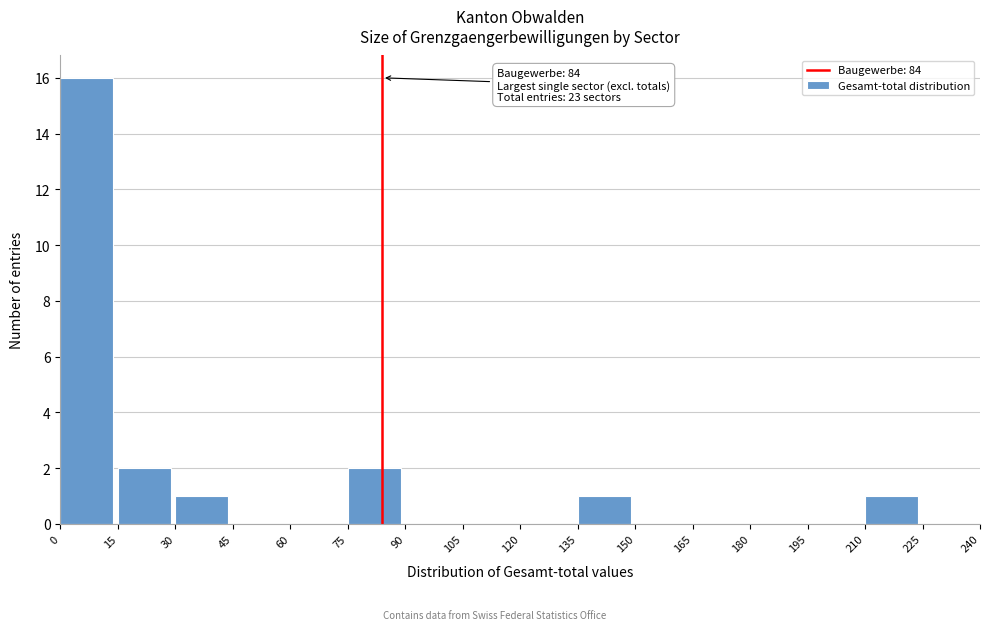

Which range on the x-axis has the tallest bar?

0 to 15